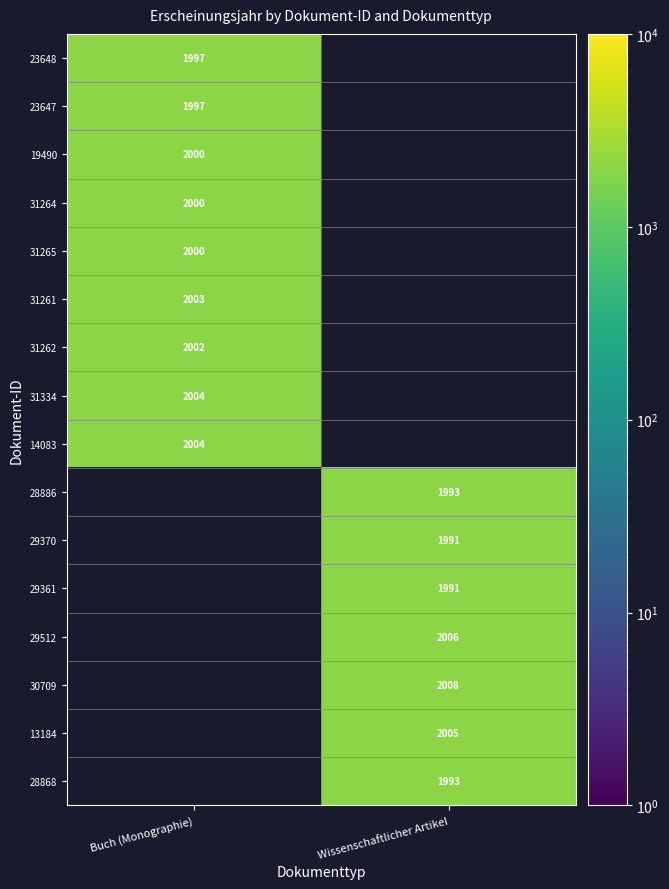

The 29370 series shows 3395 at Wissenschaftlicher Artikel. True or false?

False